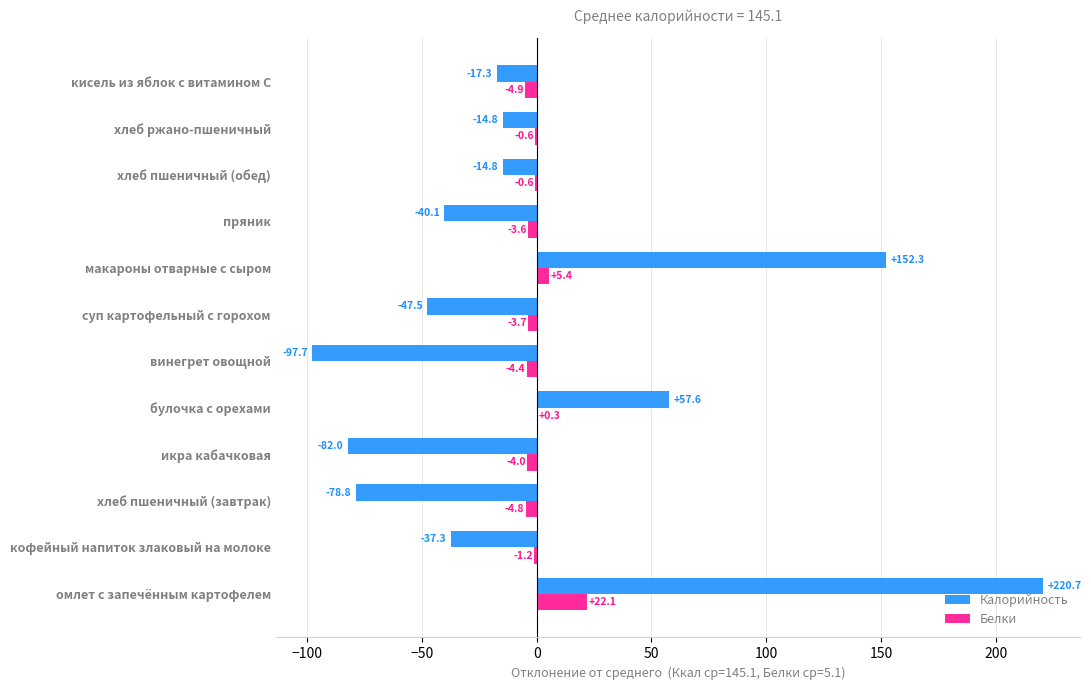

Is the value of Белки at кофейный напиток злаковый на молоке greater than the value of Калорийность at винегрет овощной?

Yes